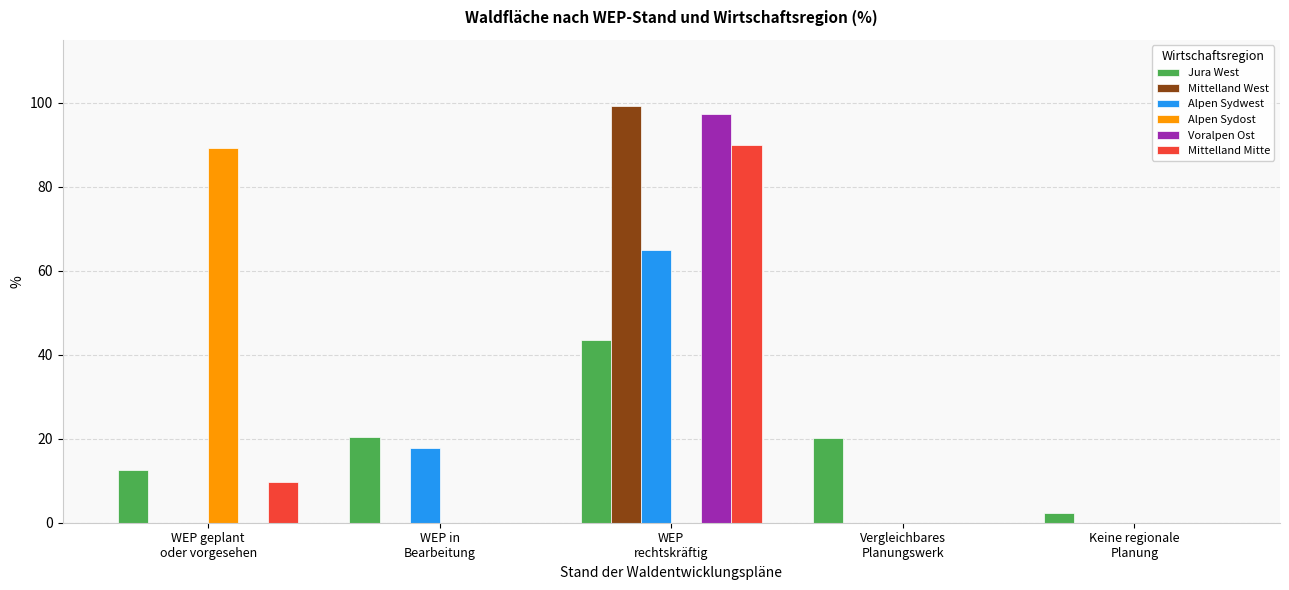

What is the sum of all Alpen Sydwest values?

82.7